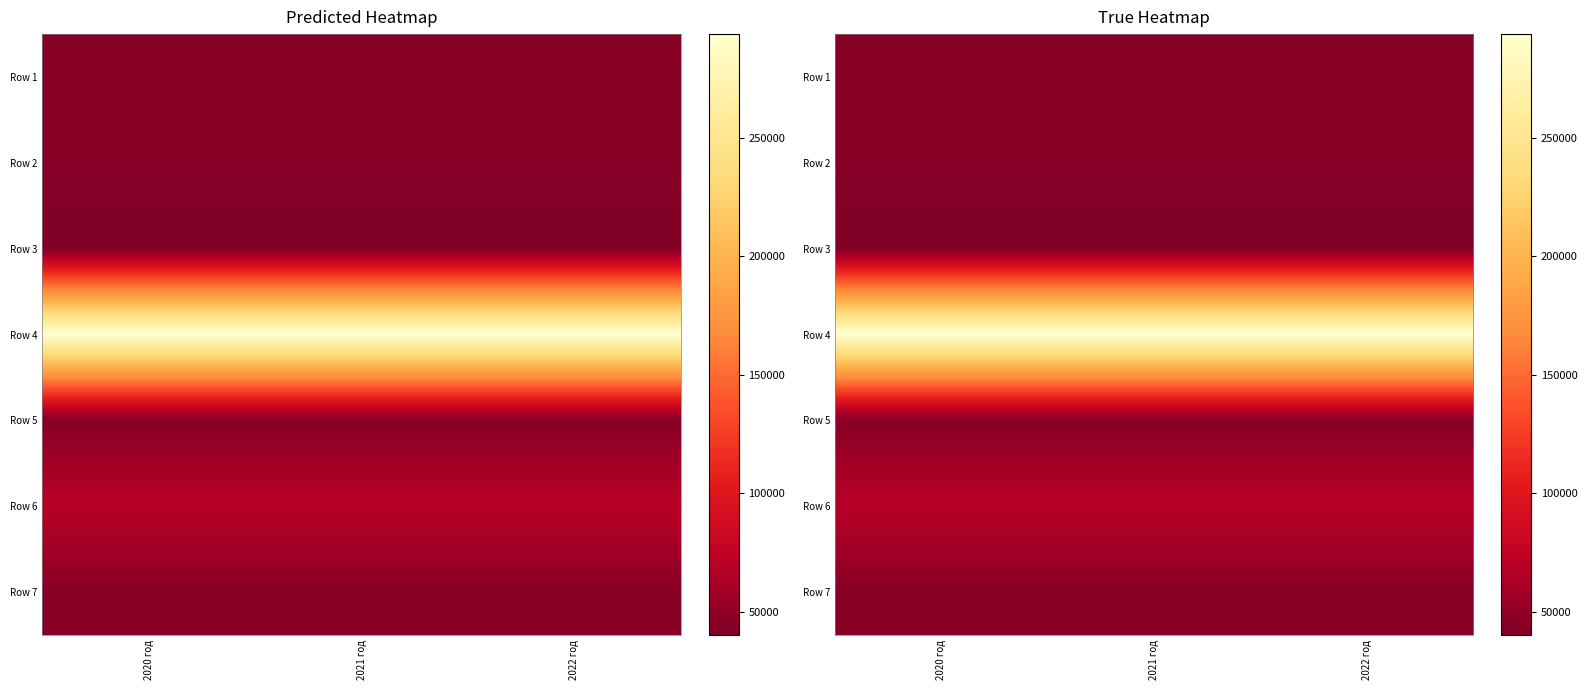

The value of Row 2 at 2020 год is 29184. True or false?

False